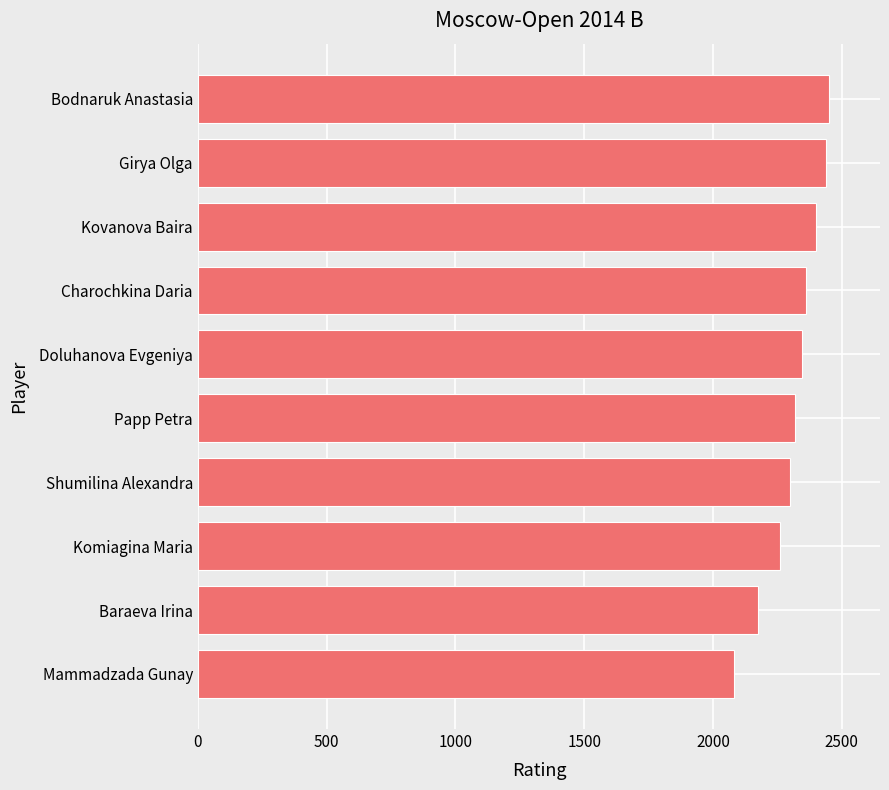

Where is the data nearest to the value 2266?

Komiagina Maria